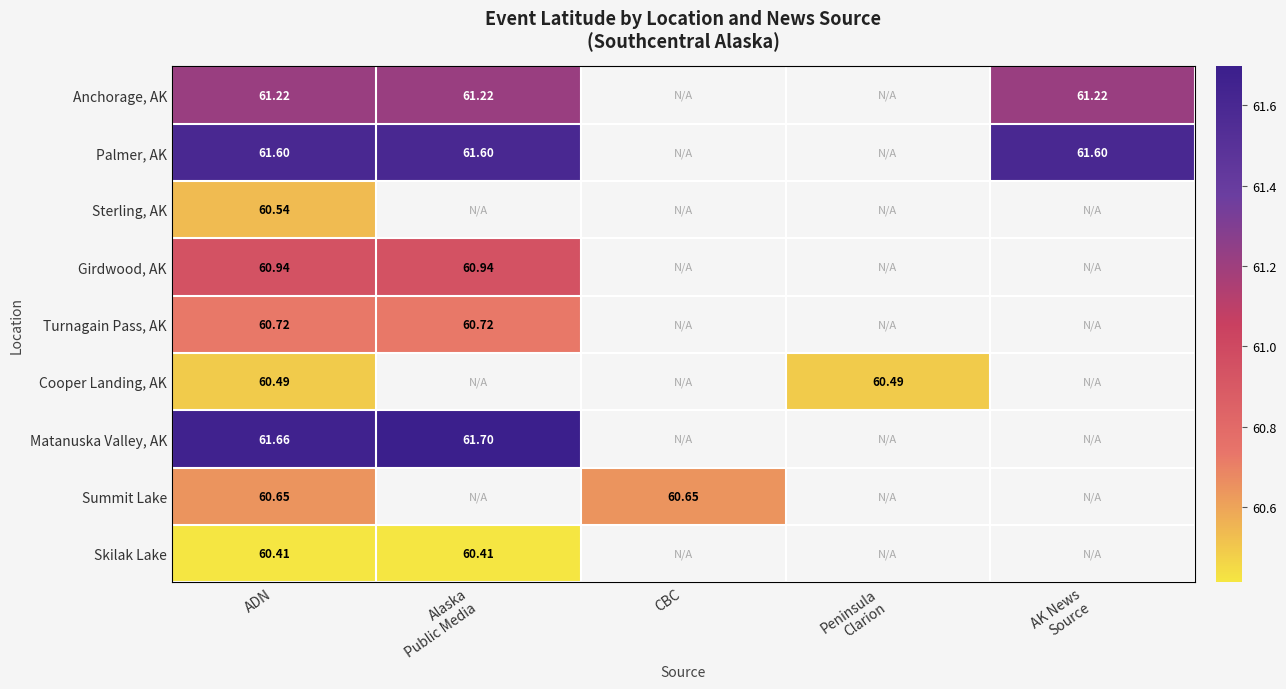

How many data points does each series have?

5